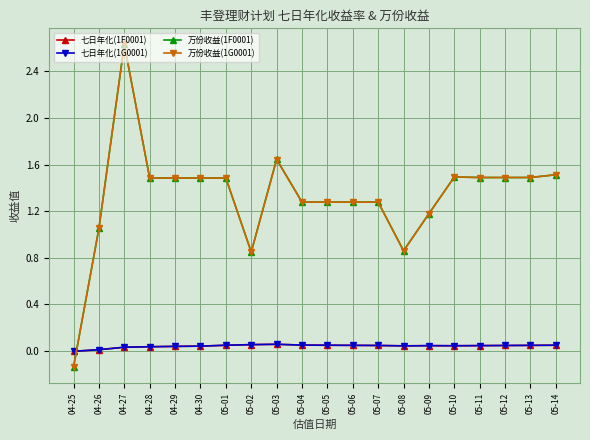

How many categories are shown in the chart?

20